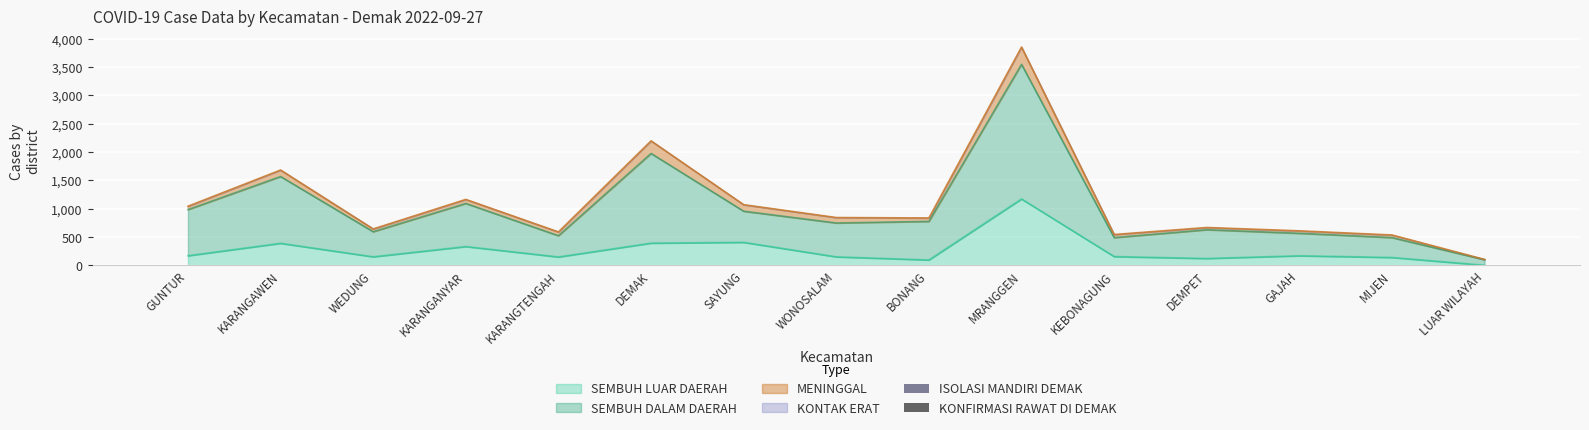

Does the chart contain any negative values?

No